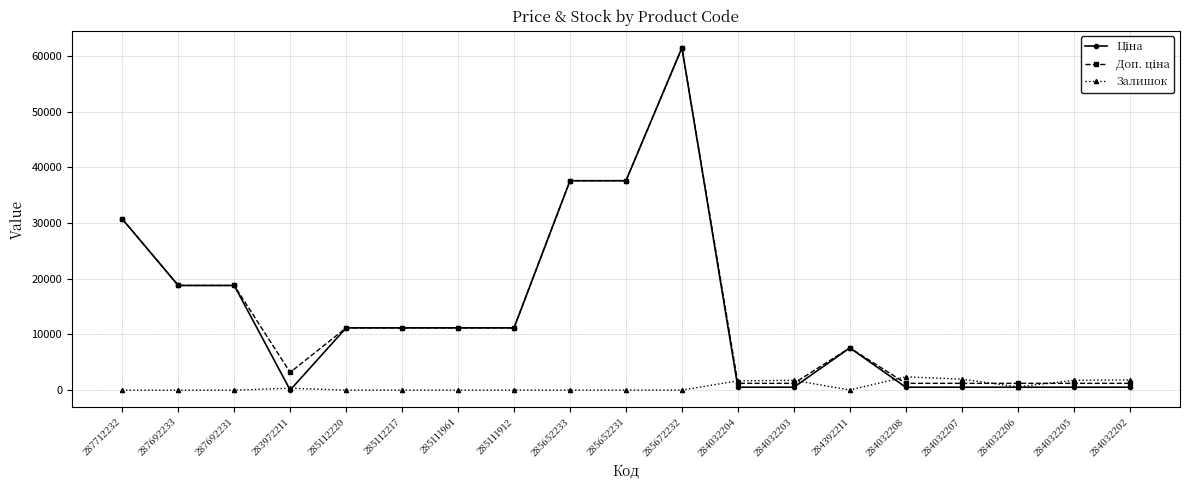

What is the difference between the second highest and second lowest values in the Залишок series?

1986.0